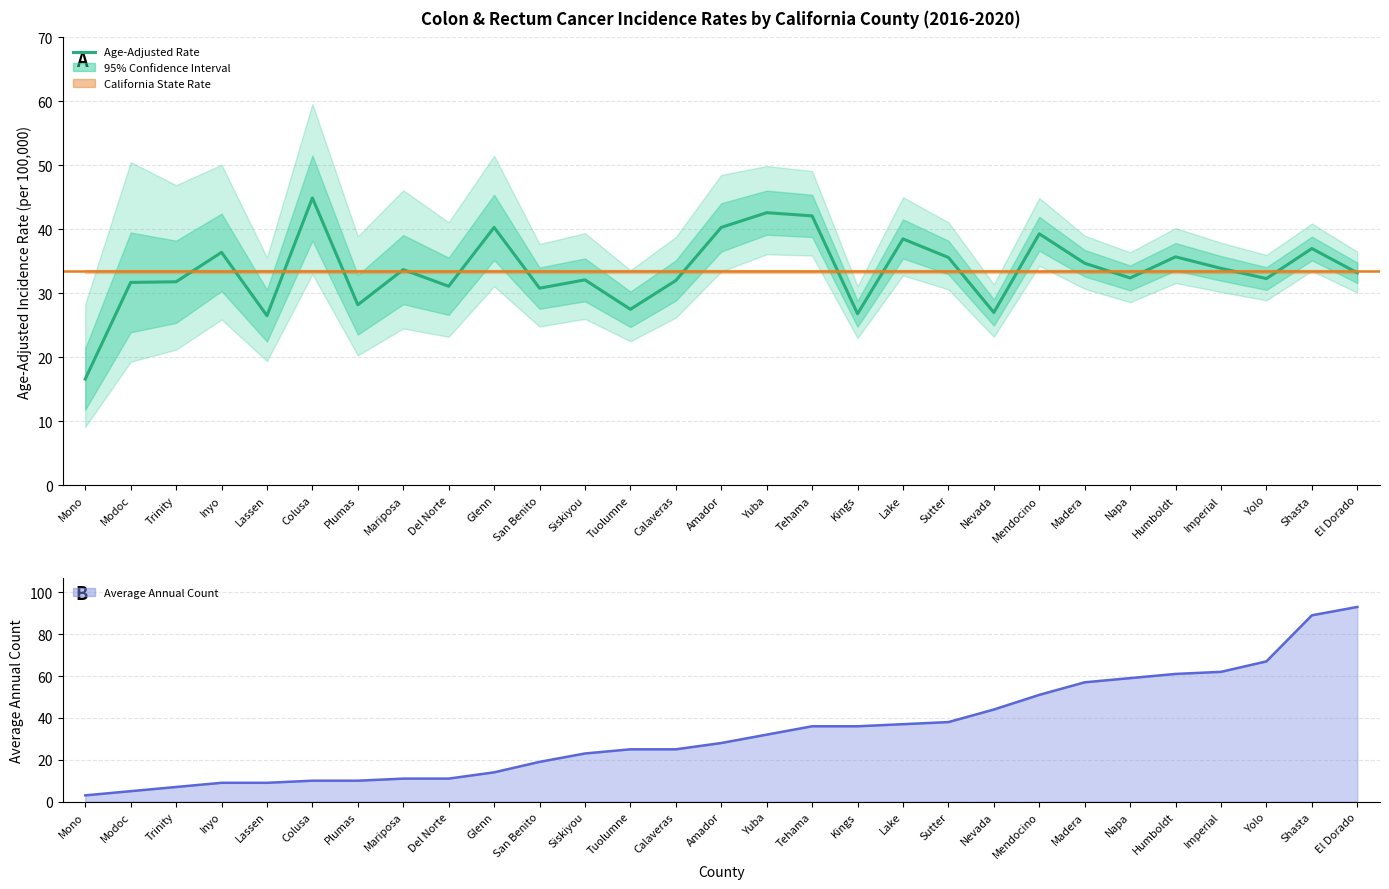

How many categories are shown in the chart?

29